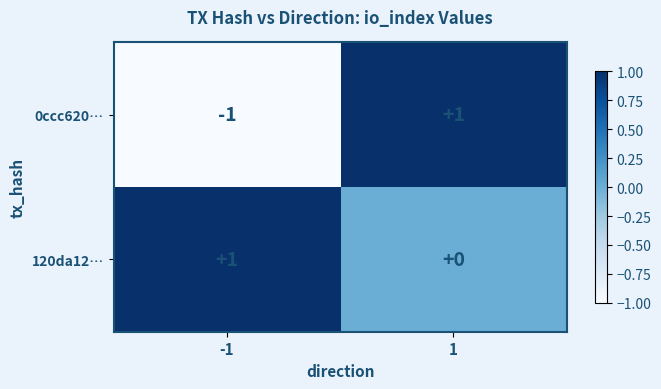

Between -1 and 1, which series saw the biggest shift?

0ccc620…